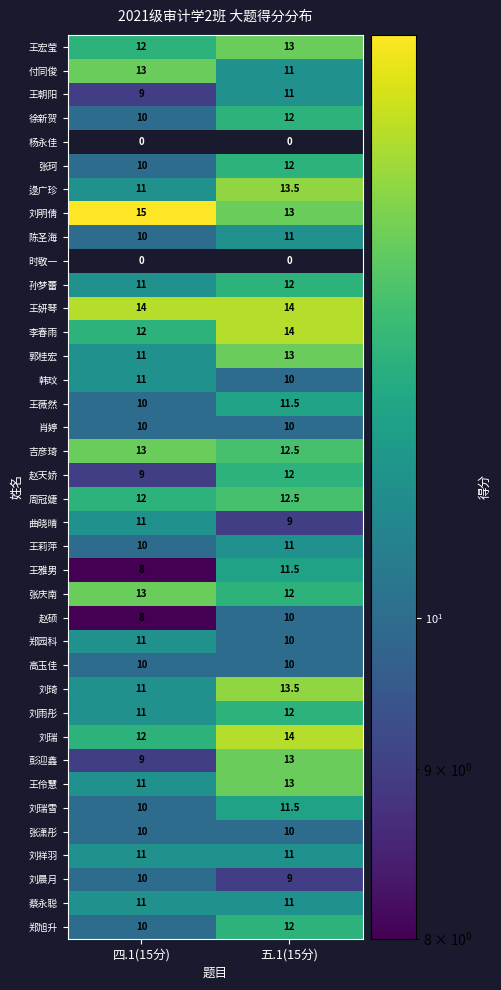

Which category has the highest value across all series?

四.1(15分)